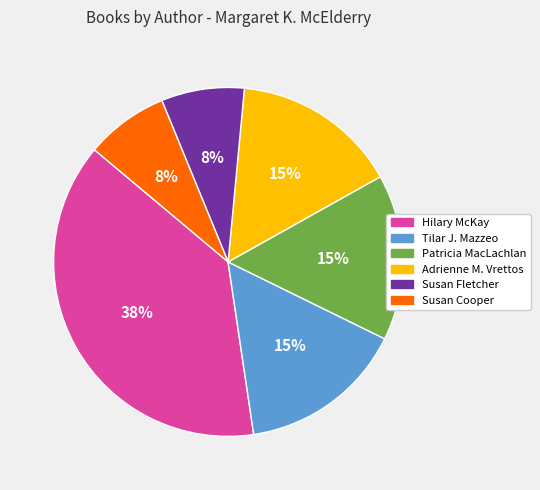

To the nearest percent, what is the average slice percentage?

17%